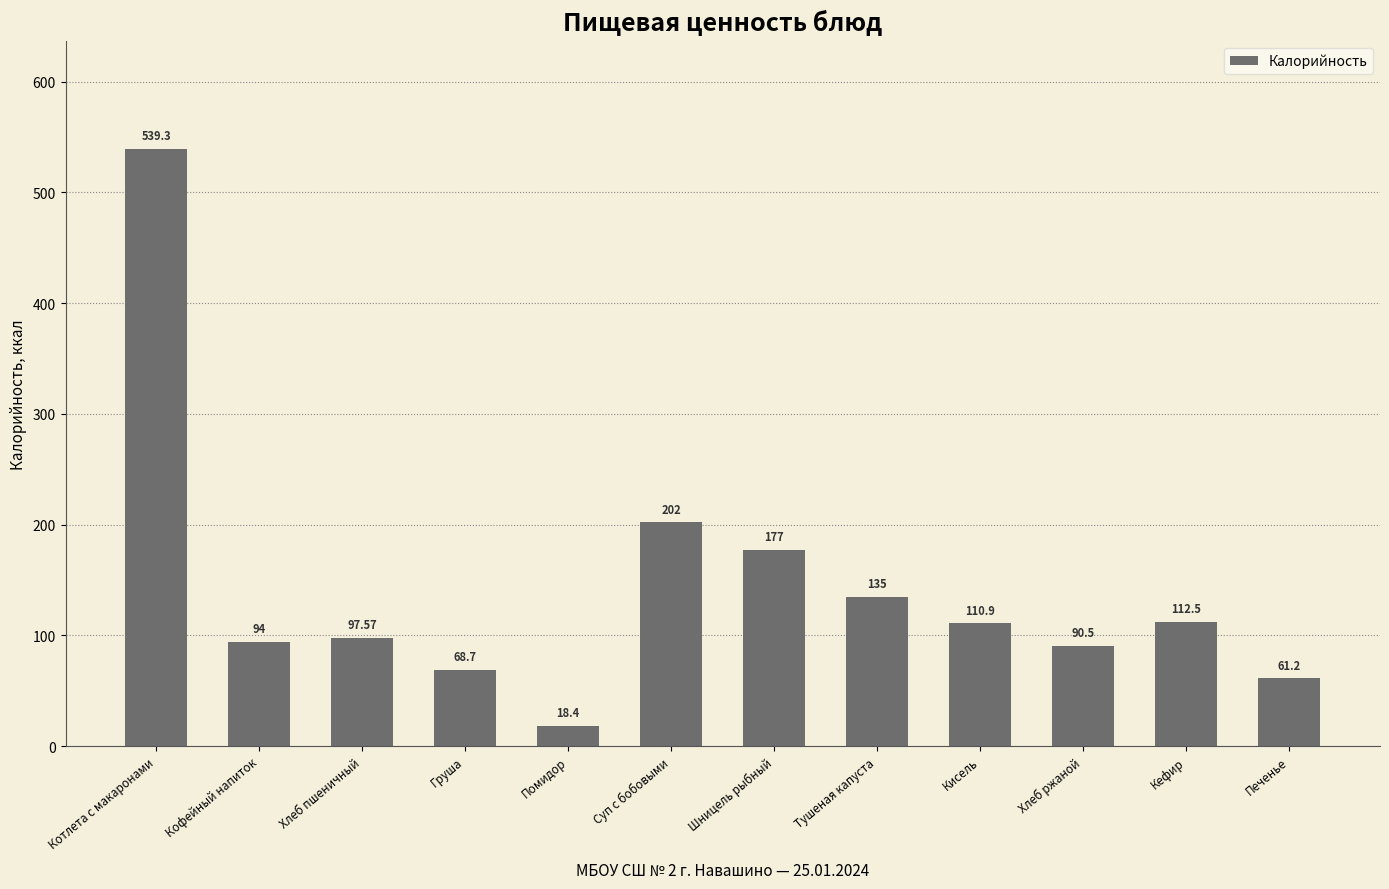

What is the average value?

142.3